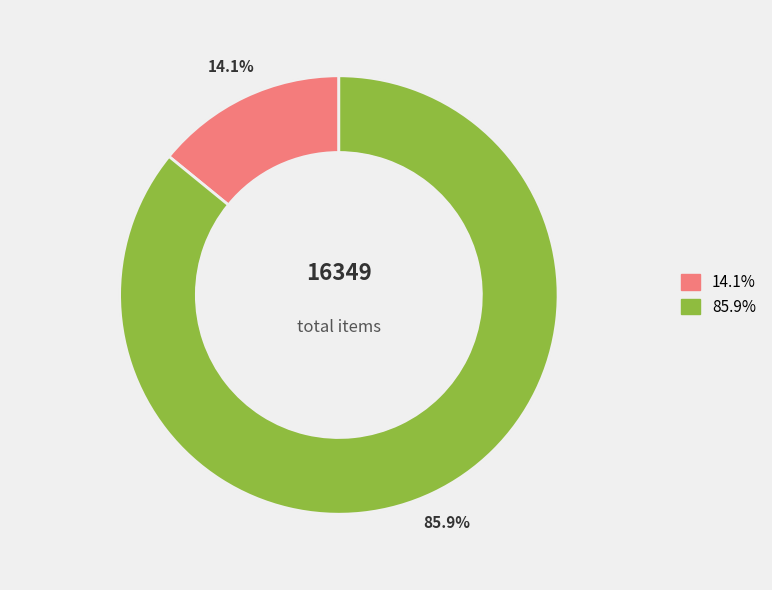

To the nearest percent, what is the average slice percentage?

50%